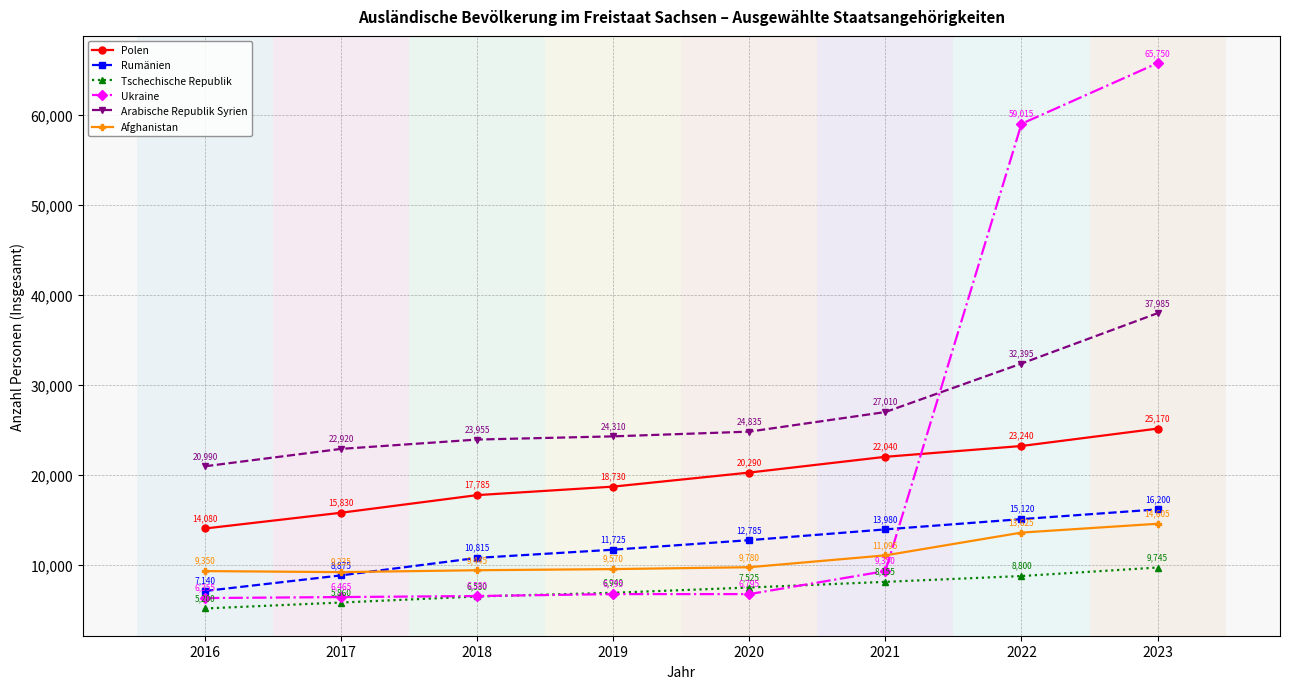

What is the minimum value for Afghanistan?

9235